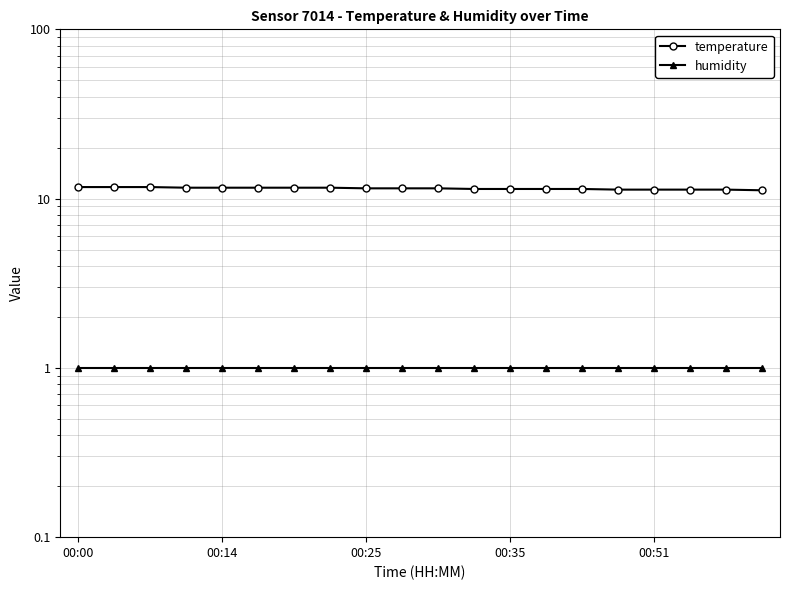

What is the value of the temperature point at the 5th from the left?

11.6